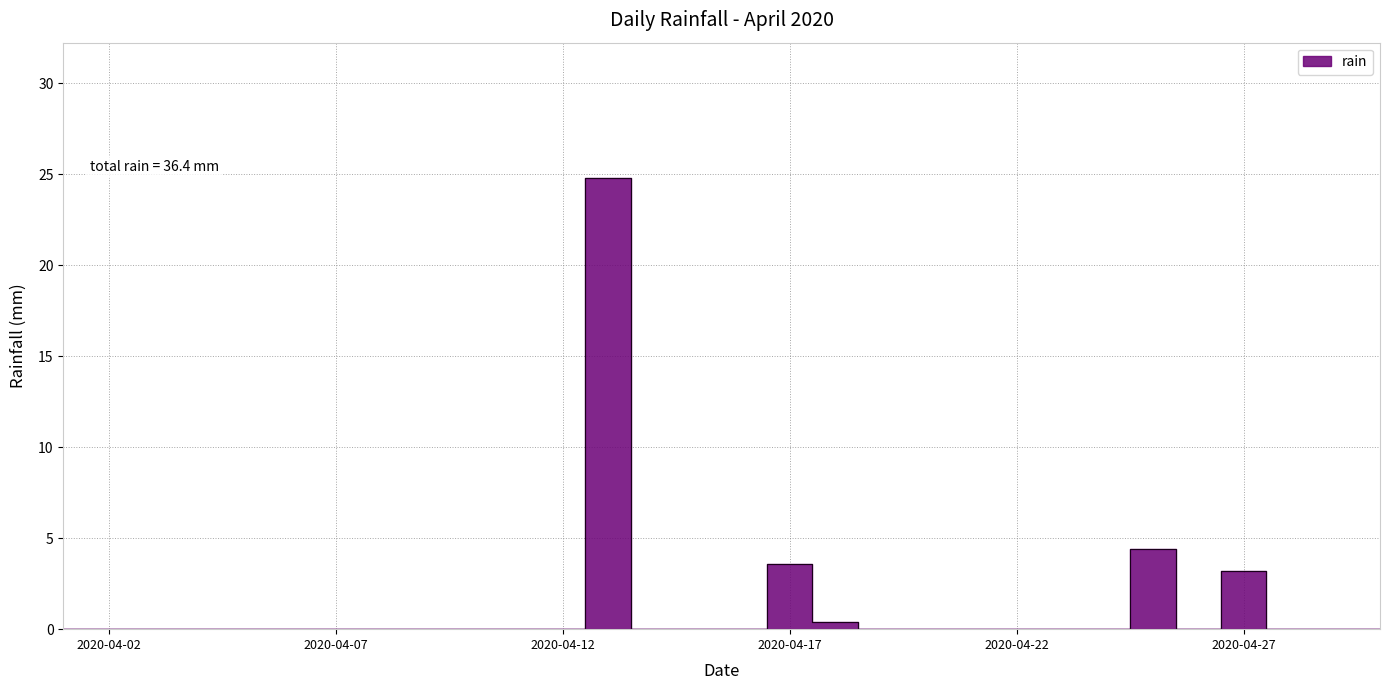

Which label corresponds to the smallest value in the chart?

2020-04-01